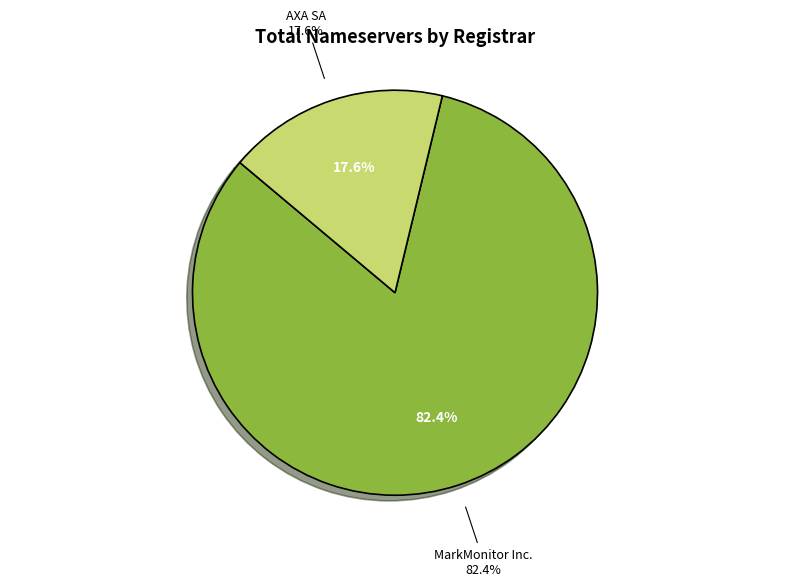

What percentage do MarkMonitor Inc. and ICANN SLA together represent?

82.4%